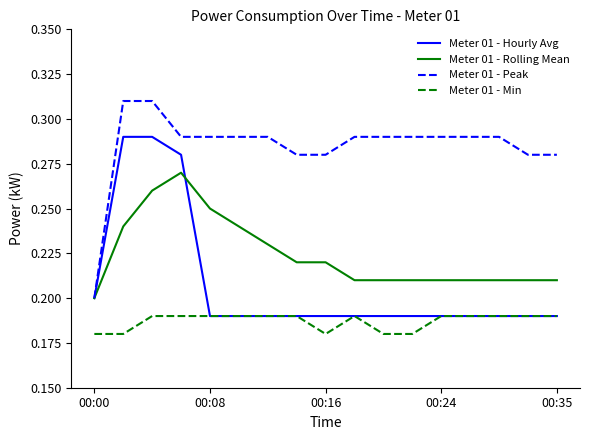

Which series has the largest total across all categories?

Meter 01 - Peak